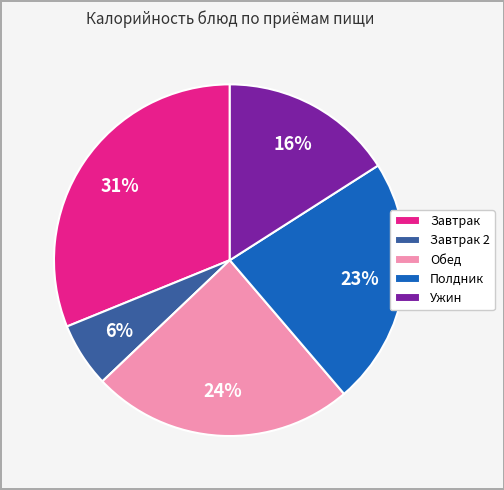

What is the smallest slice in the pie chart?

Завтрак 2